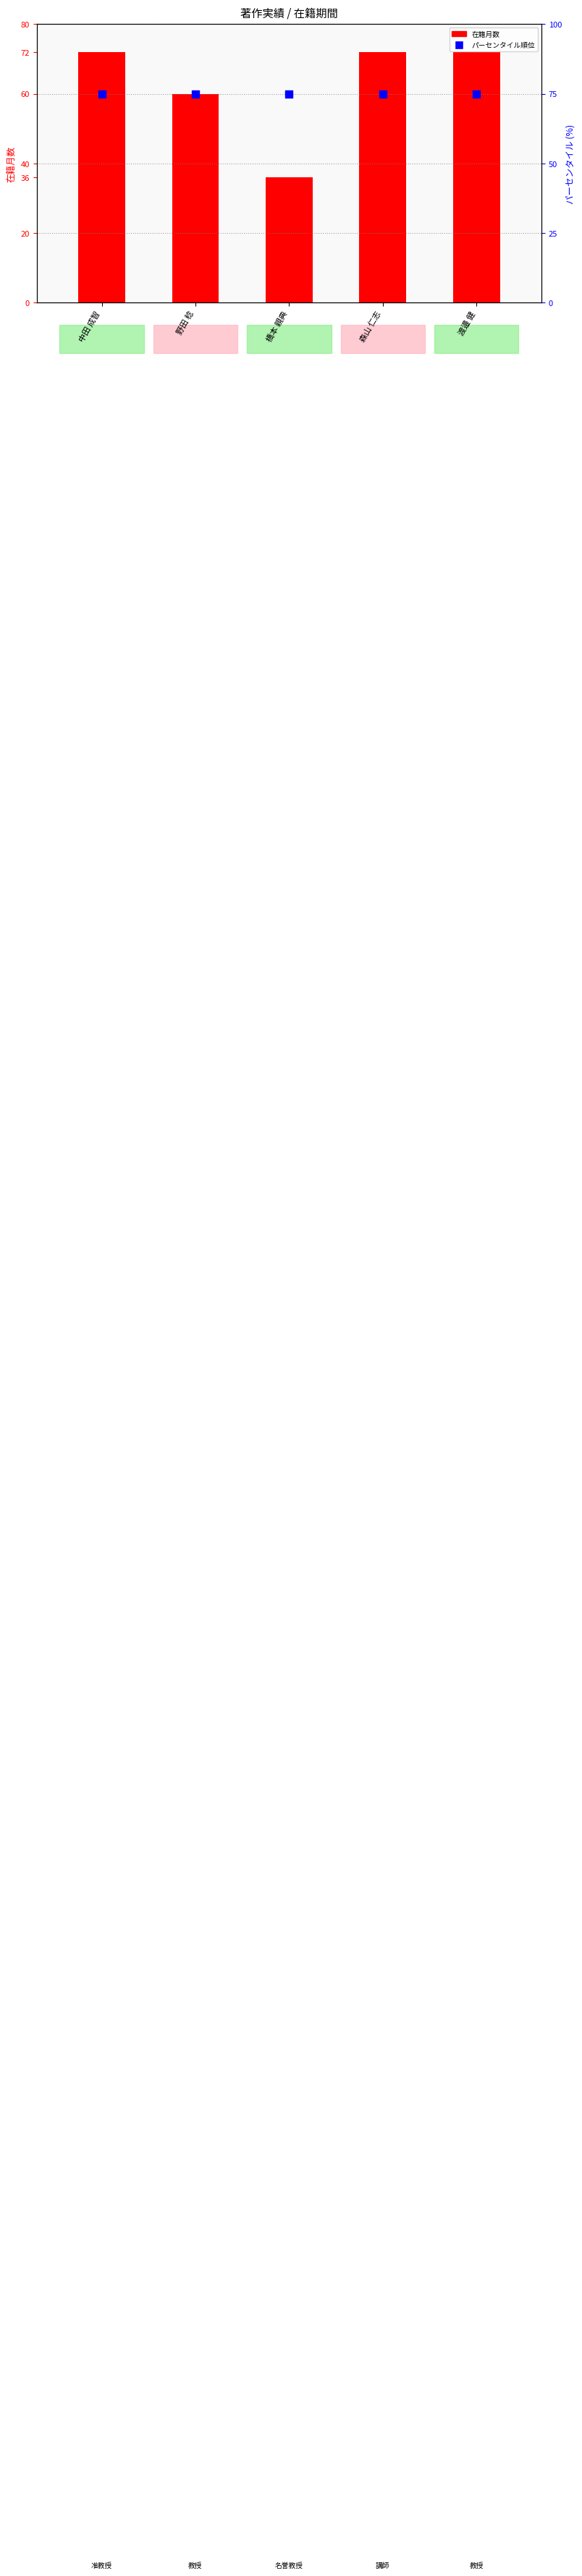

Which series reaches the minimum Y coordinate?

在籍月数